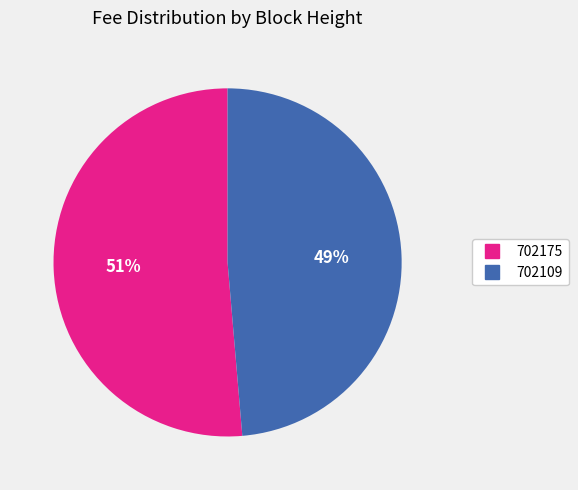

What is the smallest slice in the pie chart?

702109